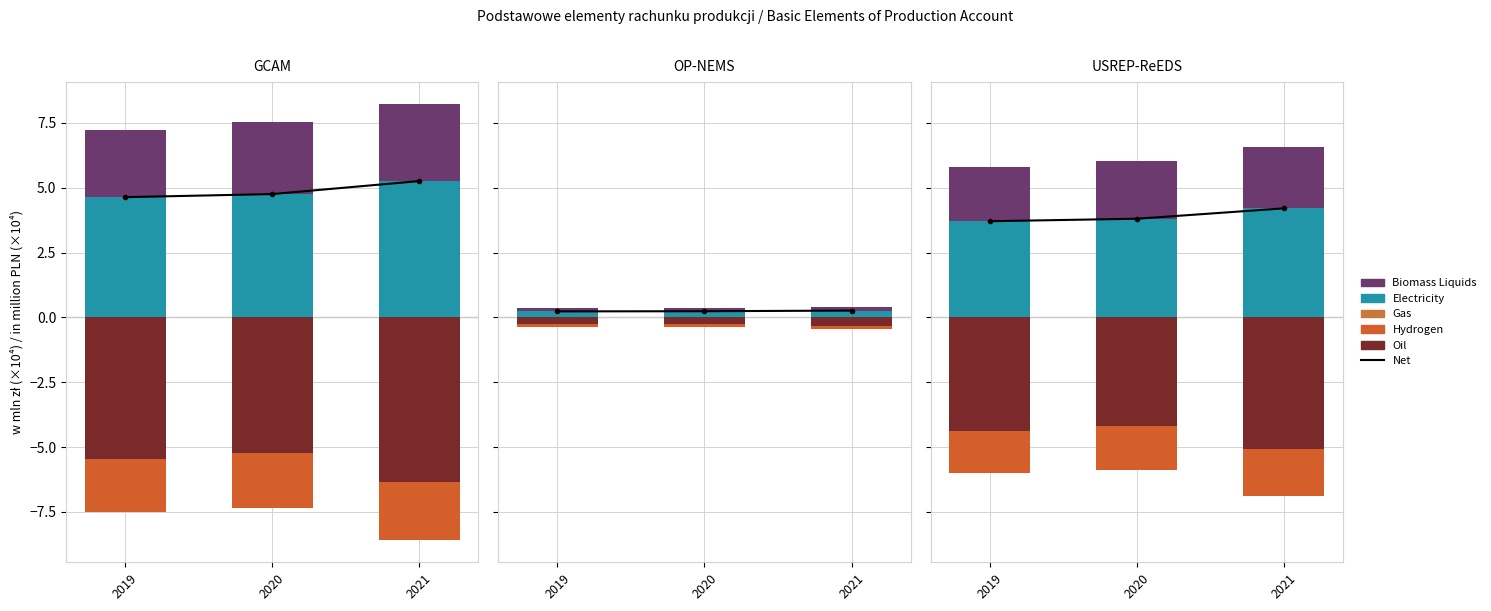

Which series has the largest total across all categories?

Net